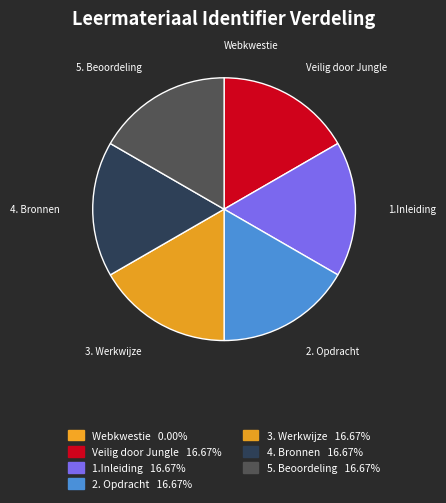

Does 1.Inleiding account for over 50% of the chart?

No